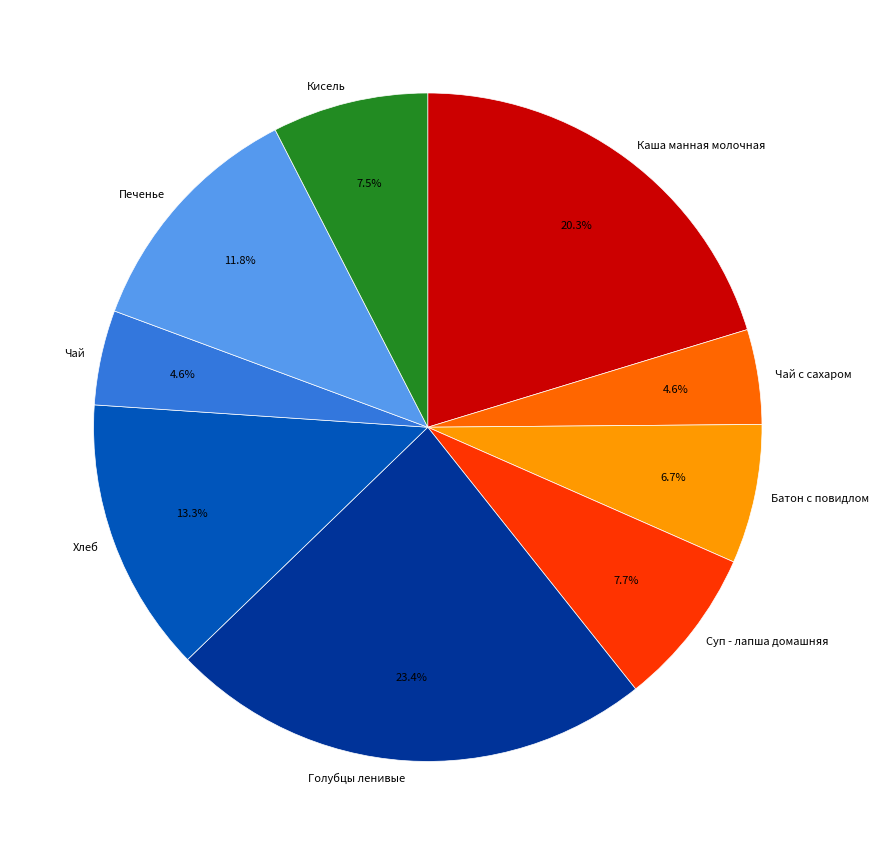

How many slices are in this pie chart?

9